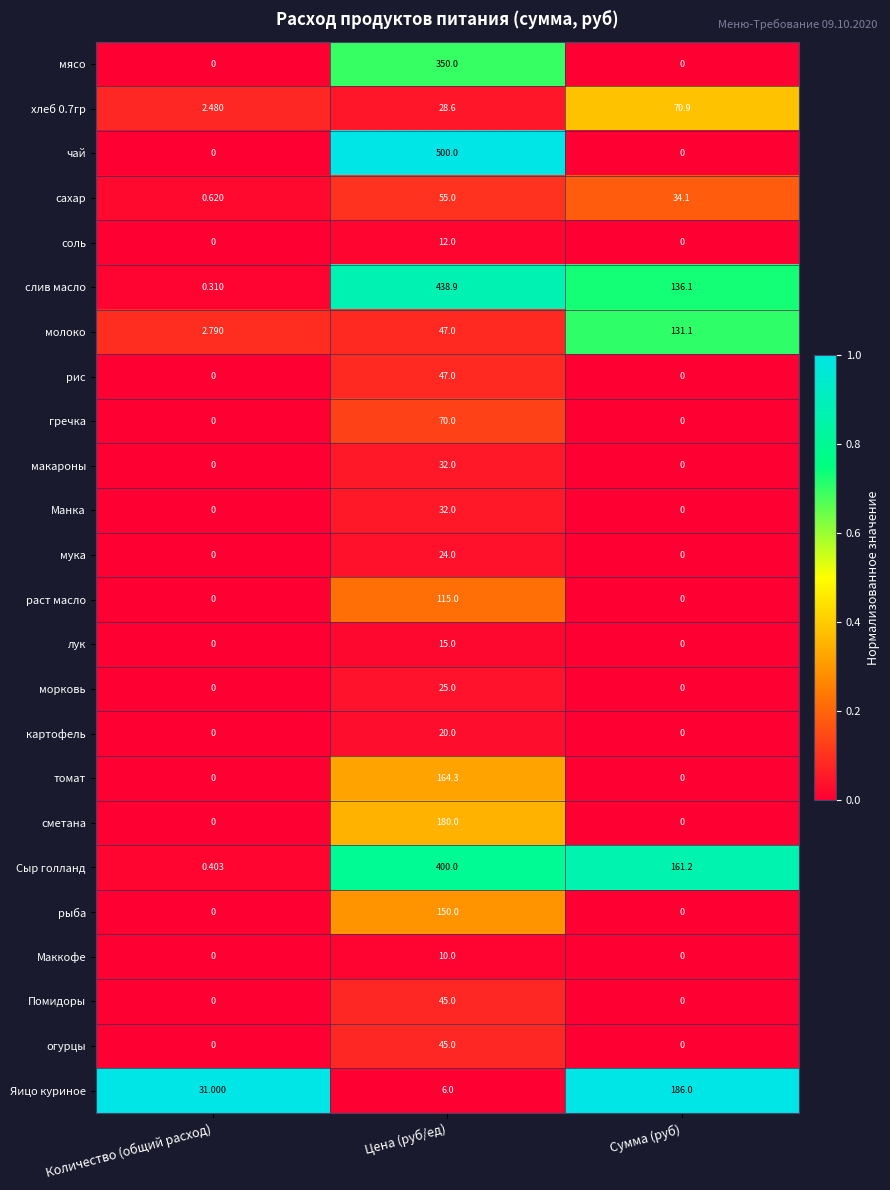

At which category does the chart reach its peak across all series?

Цена (руб/ед)